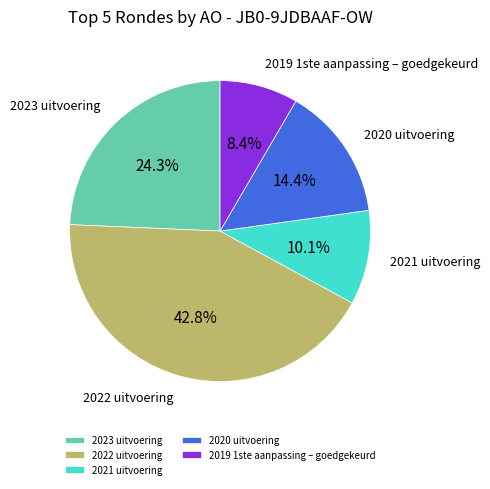

To the nearest percent, what portion does 2022 uitvoering represent?

43%